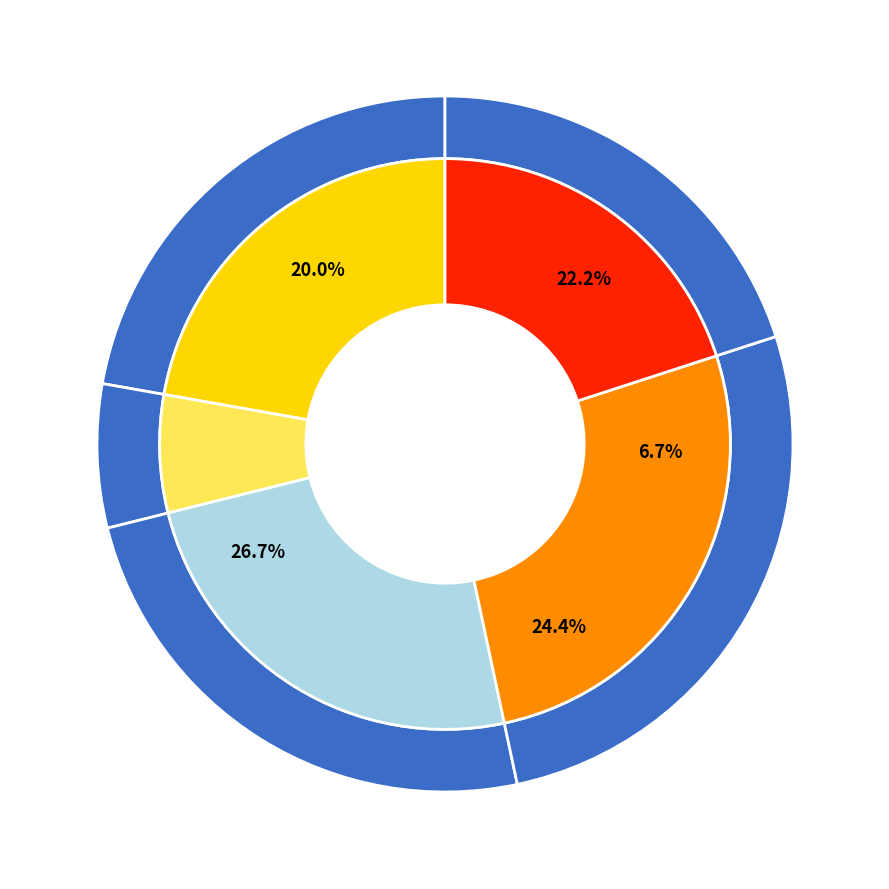

Count the number of slices in the pie.

9